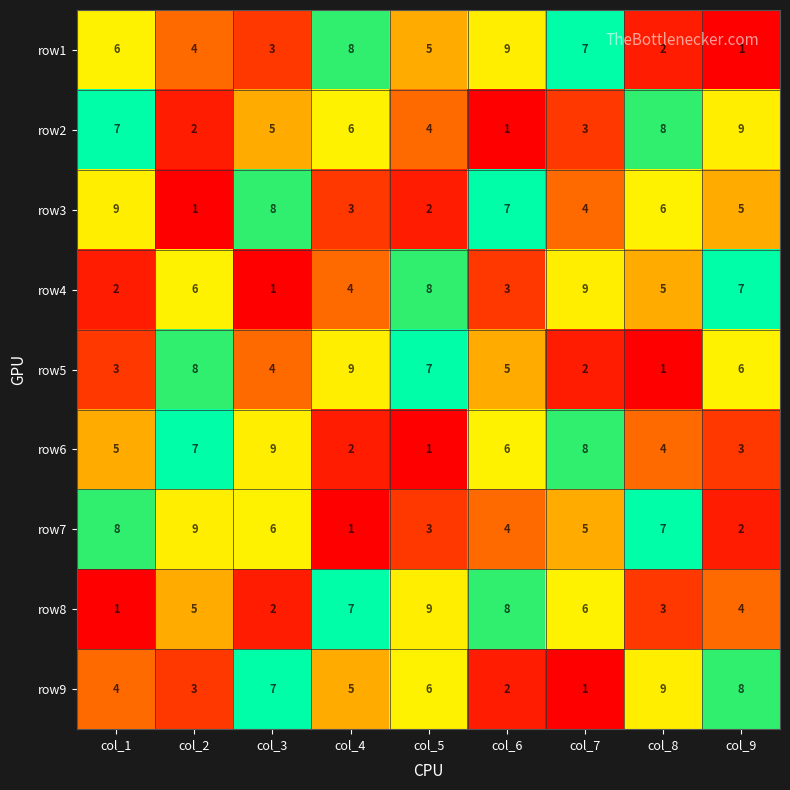

Rank the categories by row6 value from lowest to highest.

col_5, col_4, col_9, col_8, col_1, col_6, col_2, col_7, col_3